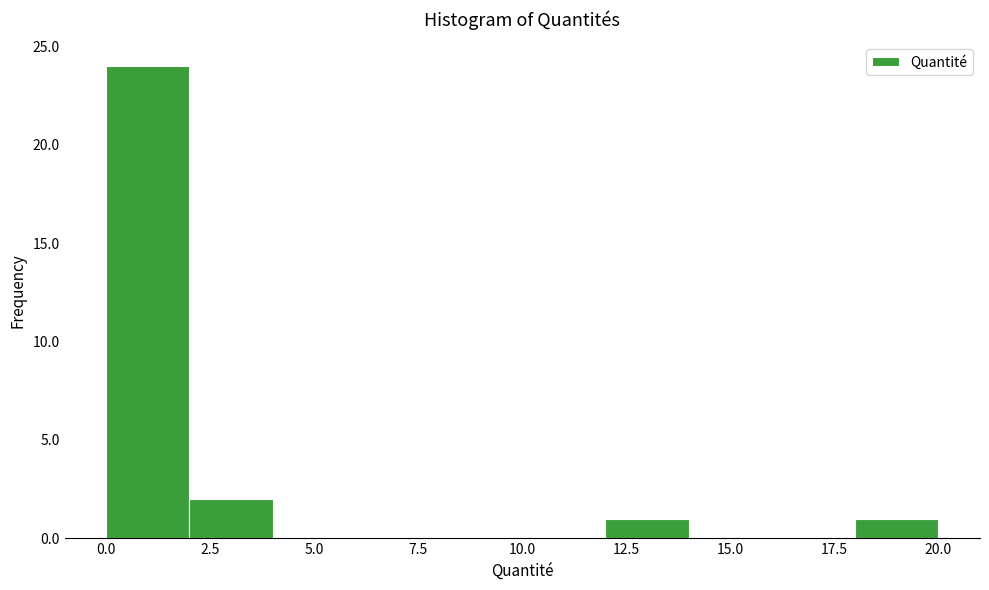

Around what value on the x-axis is the tallest bar? Give the approximate position of its centre, as read against the axis.

1.0